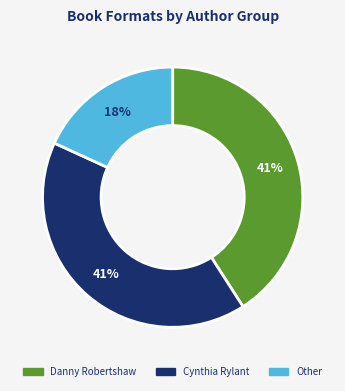

To the nearest percent, what is the difference between the largest and smallest slice percentages?

23%